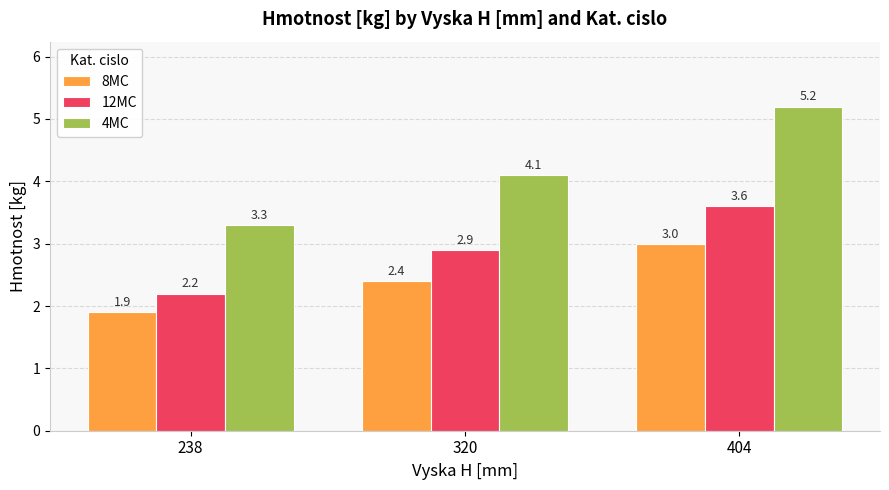

List the labels in order of 12MC value, largest first.

404, 320, 238